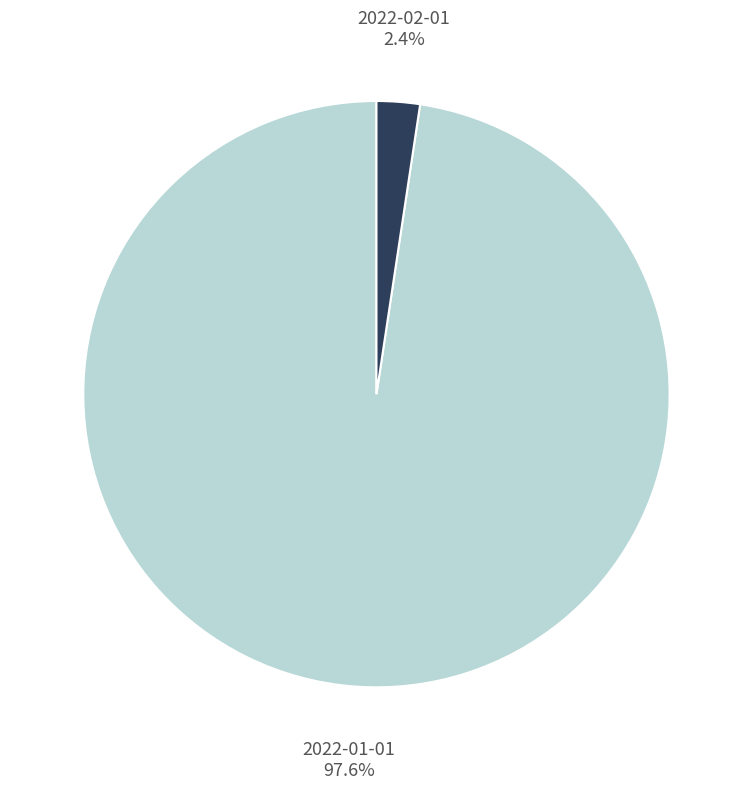

Rank the categories by value from lowest to highest.

2022-02-01, 2022-01-01